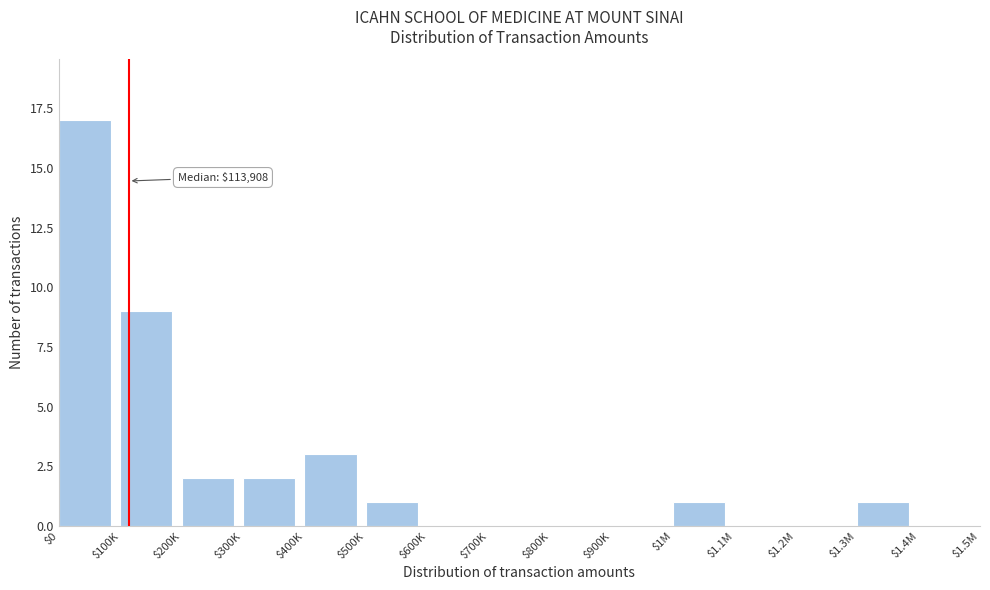

Is it true that the value at $600K is -8?

False